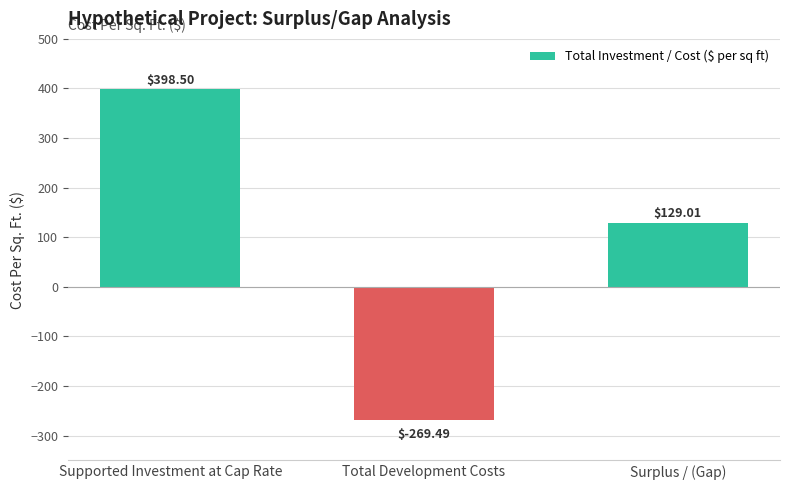

List the labels in order of value, largest first.

Supported Investment at Cap Rate, Surplus / (Gap), Total Development Costs